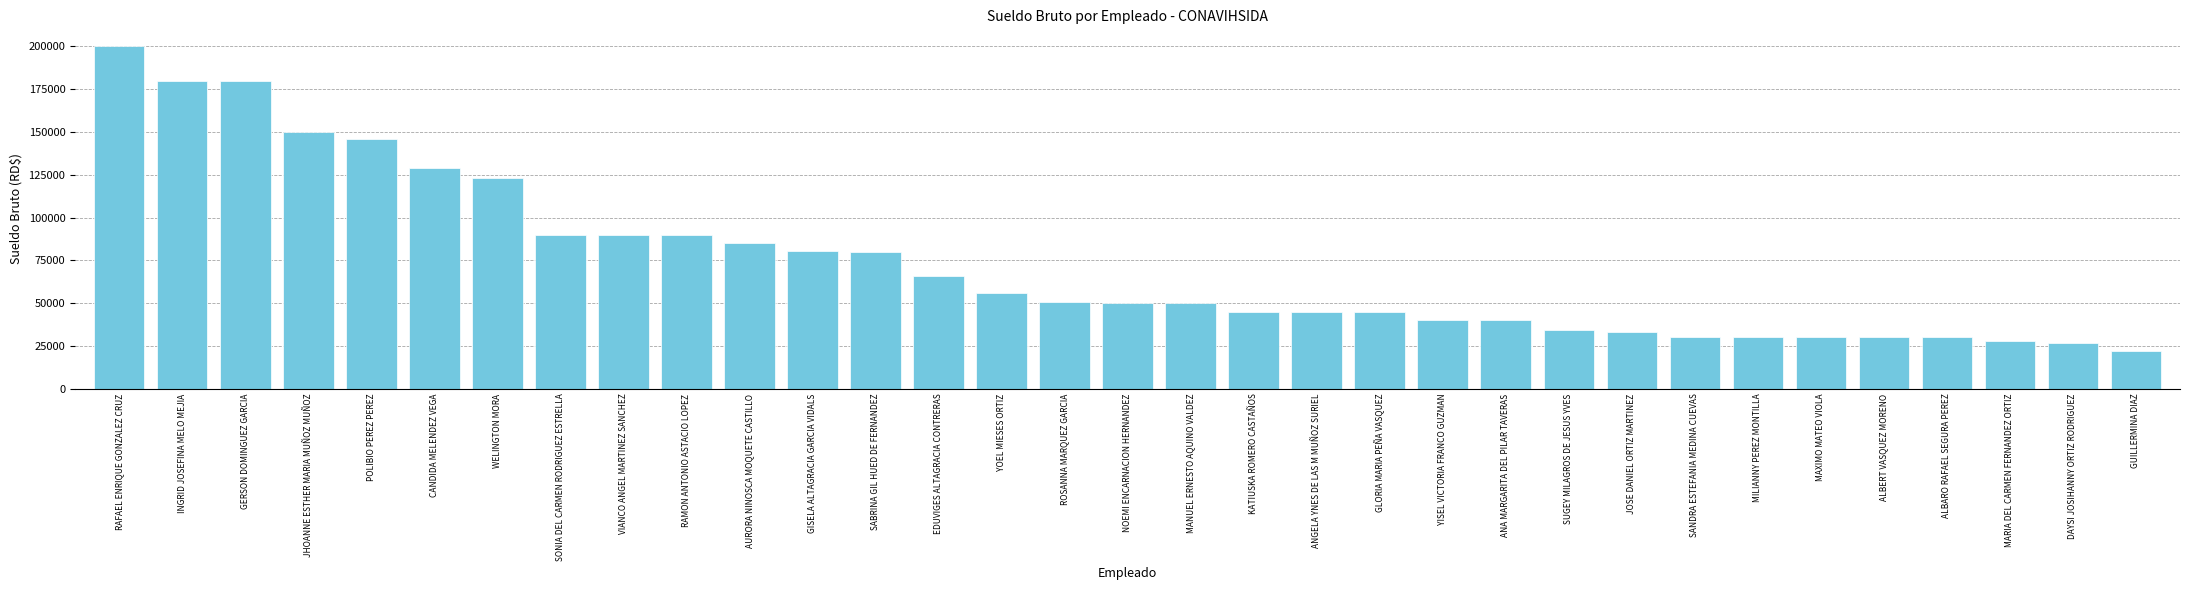

Are the bars horizontal?

No